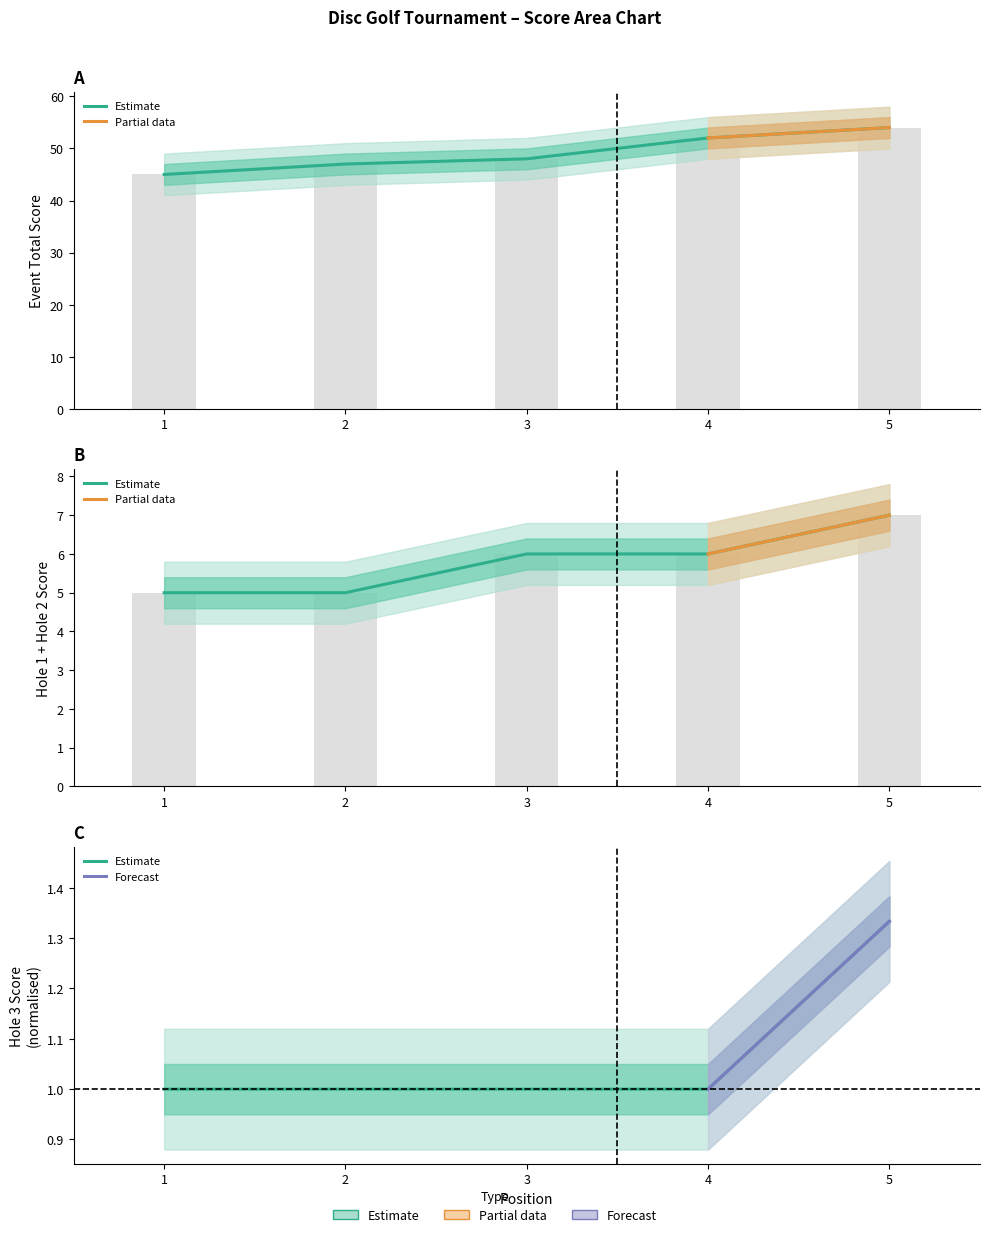

Rank the series at 1 from highest to lowest value.

event_total_score, round_total_score, hole_3